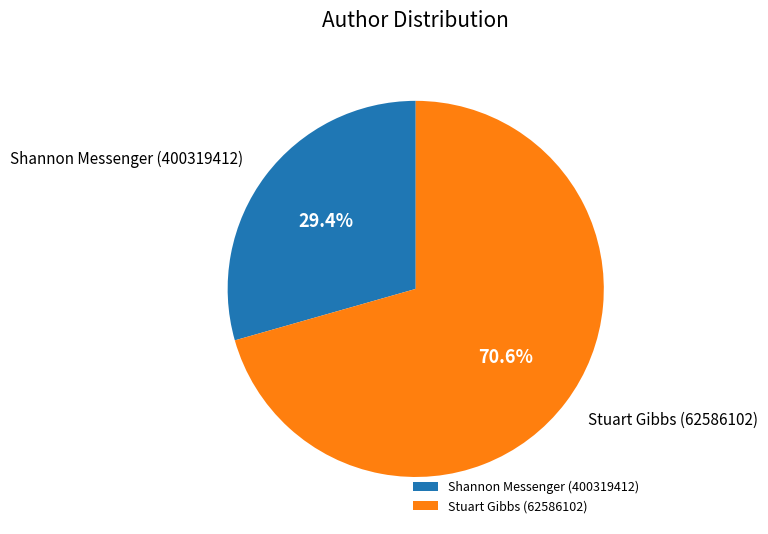

What percentage is the Stuart Gibbs (62586102) slice, to the nearest percent?

71%